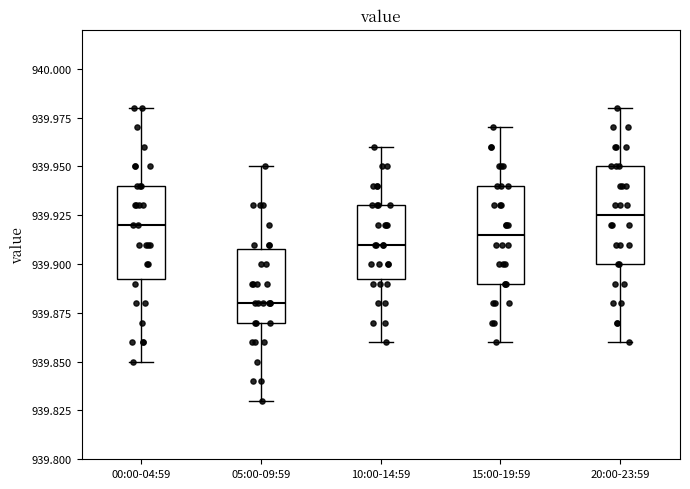

Where is the lower edge of the box for 10:00-14:59 on the y-axis? The values are not printed on the chart, so give them approximately, as read against the axis.

939.895